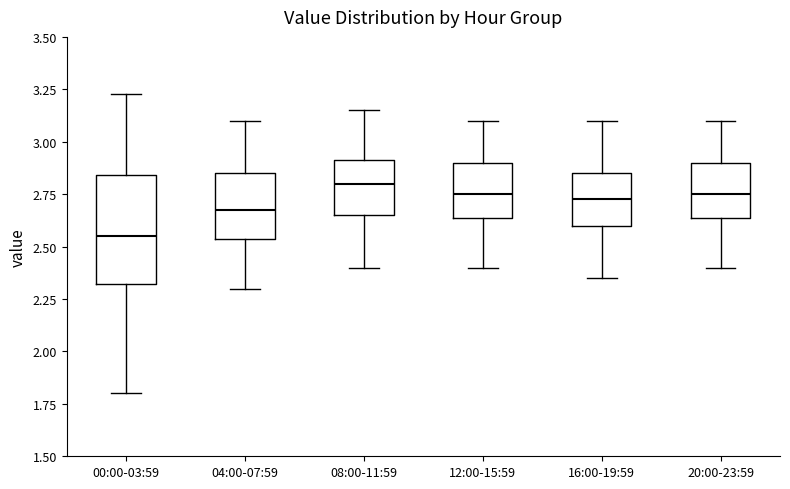

Reading left to right, read every box against the y-axis: the position of its median line, the range the box covers, and the ends of its whiskers. The values are not printed on the chart, so give them approximately, as read against the axis.

00:00-03:59: median 2.55, box 2.30 to 2.85, whiskers 1.80 to 3.25
04:00-07:59: median 2.70, box 2.55 to 2.85, whiskers 2.30 to 3.10
08:00-11:59: median 2.80, box 2.65 to 2.90, whiskers 2.40 to 3.15
12:00-15:59: median 2.75, box 2.65 to 2.90, whiskers 2.40 to 3.10
16:00-19:59: median 2.75, box 2.60 to 2.85, whiskers 2.35 to 3.10
20:00-23:59: median 2.75, box 2.65 to 2.90, whiskers 2.40 to 3.10